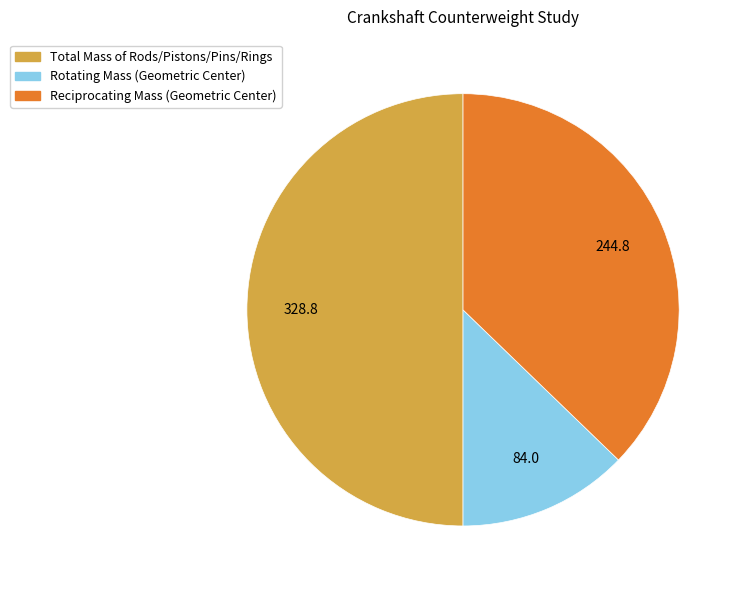

Which slice is the smallest?

Rotating Mass (Geometric Center)